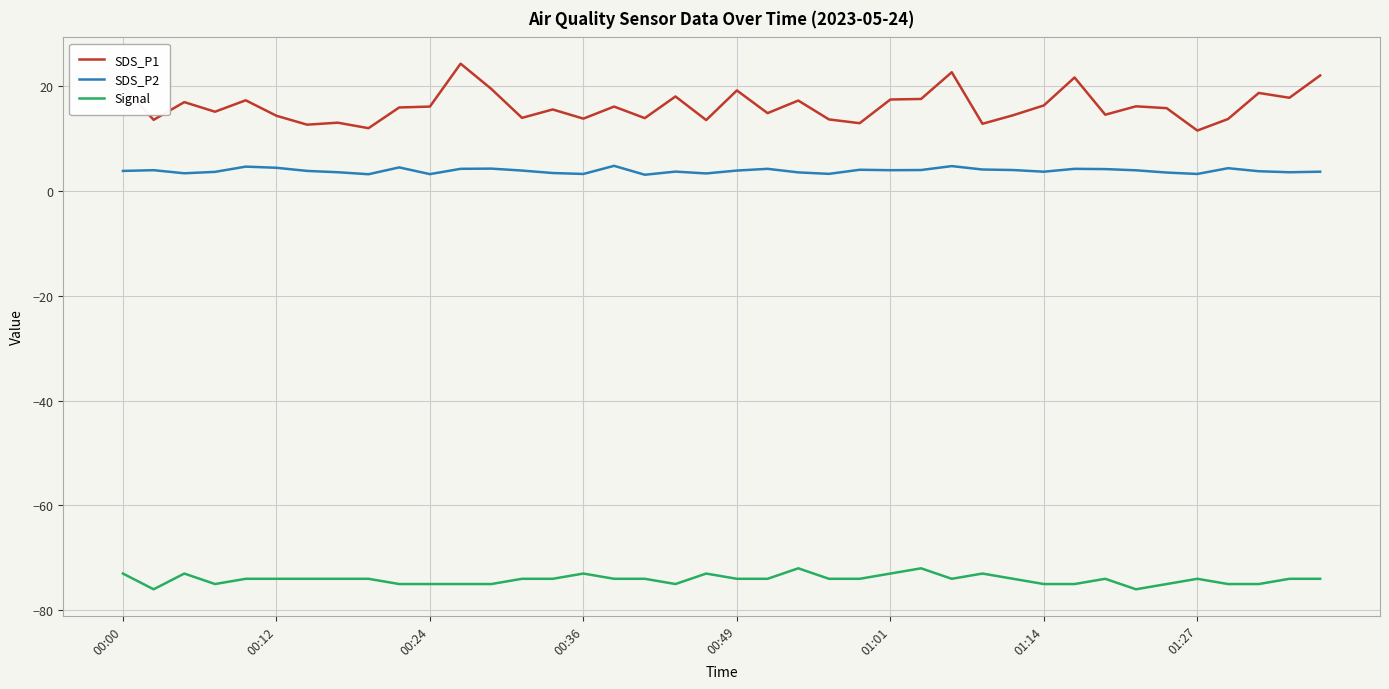

True or false: SDS_P1 and SDS_P2 cross at least once.

False